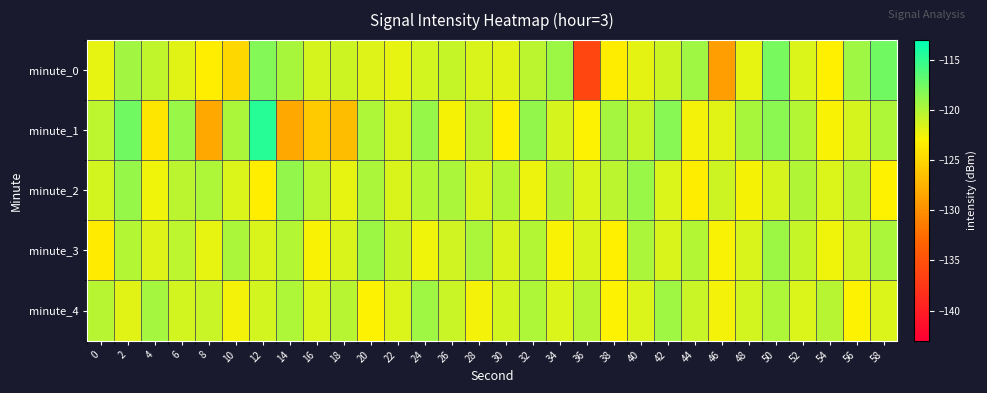

Which category has the lowest value across all series?

36